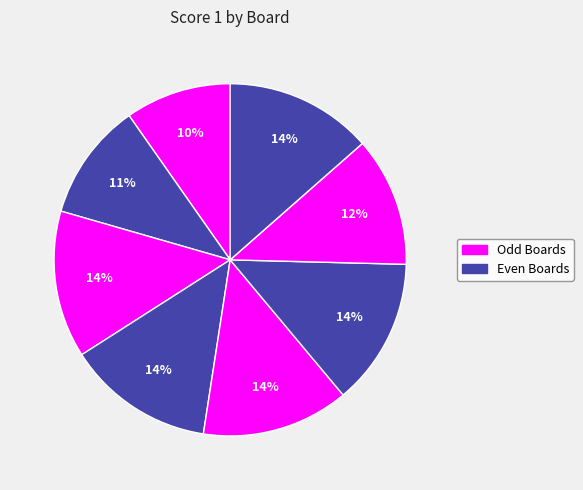

How many segments does this pie chart have?

8